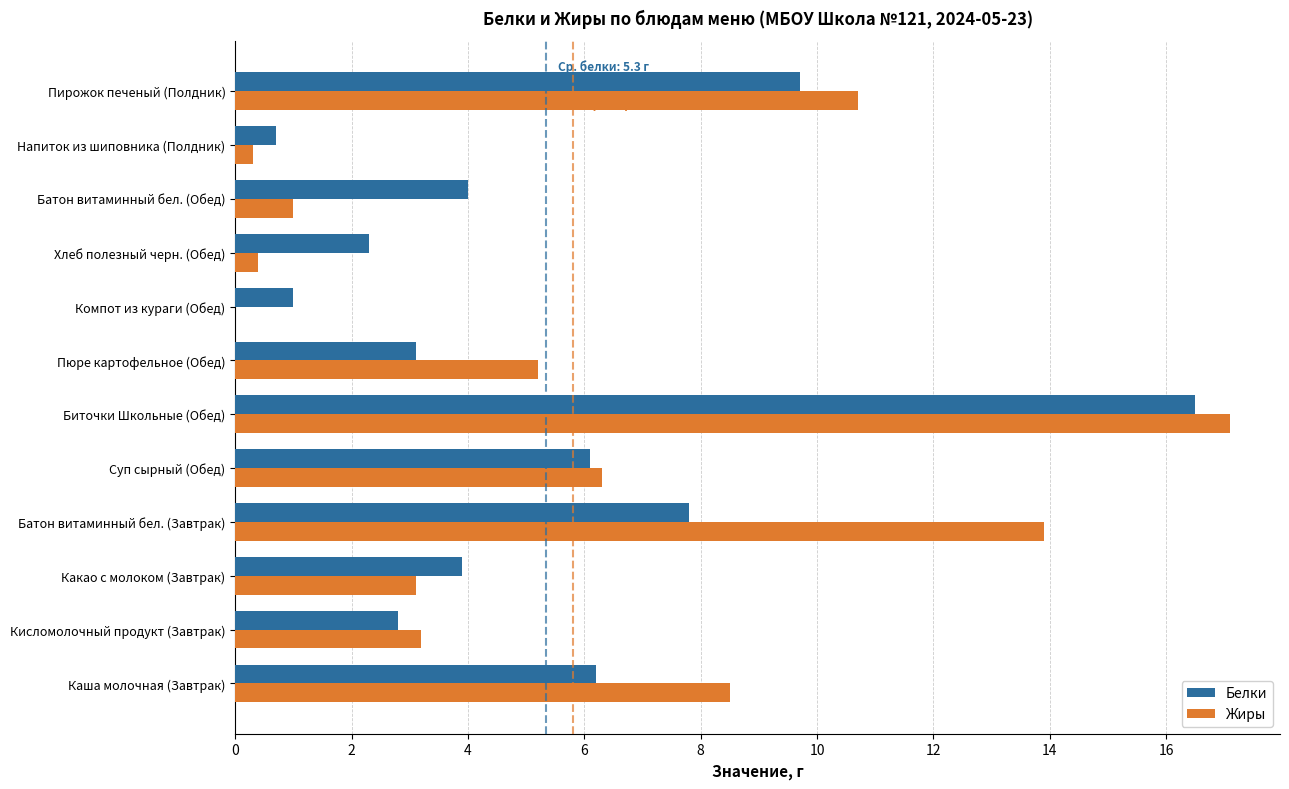

The Жиры series shows 3.1 at Какао с молоком (Завтрак). True or false?

True